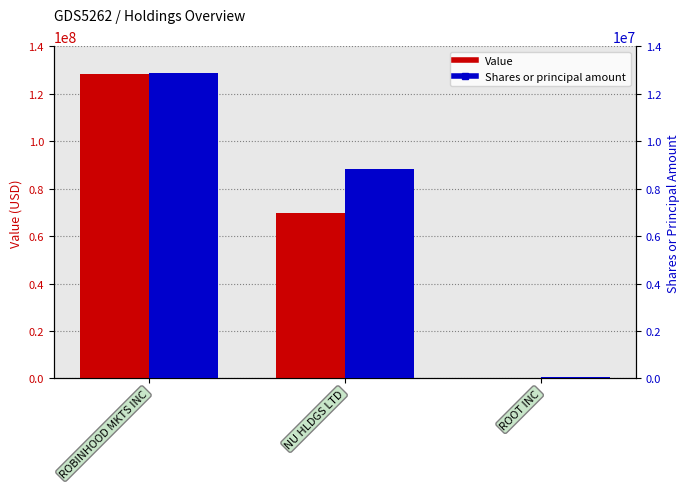

Which series changed the most between ROBINHOOD MKTS INC and ROOT INC?

Value